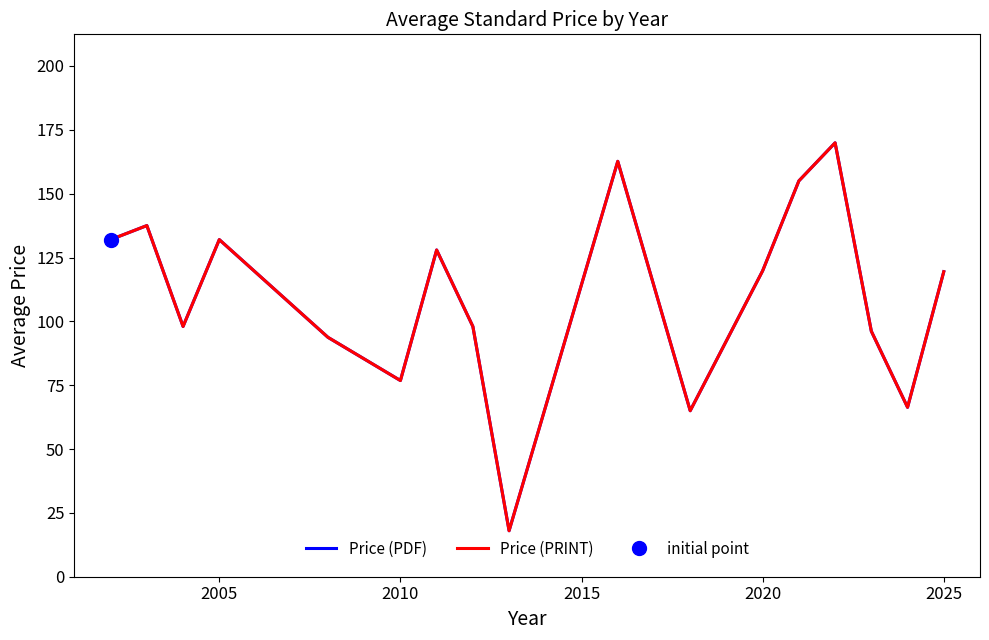

True or false: Price (PDF) has more than 0 interior local peaks.

True